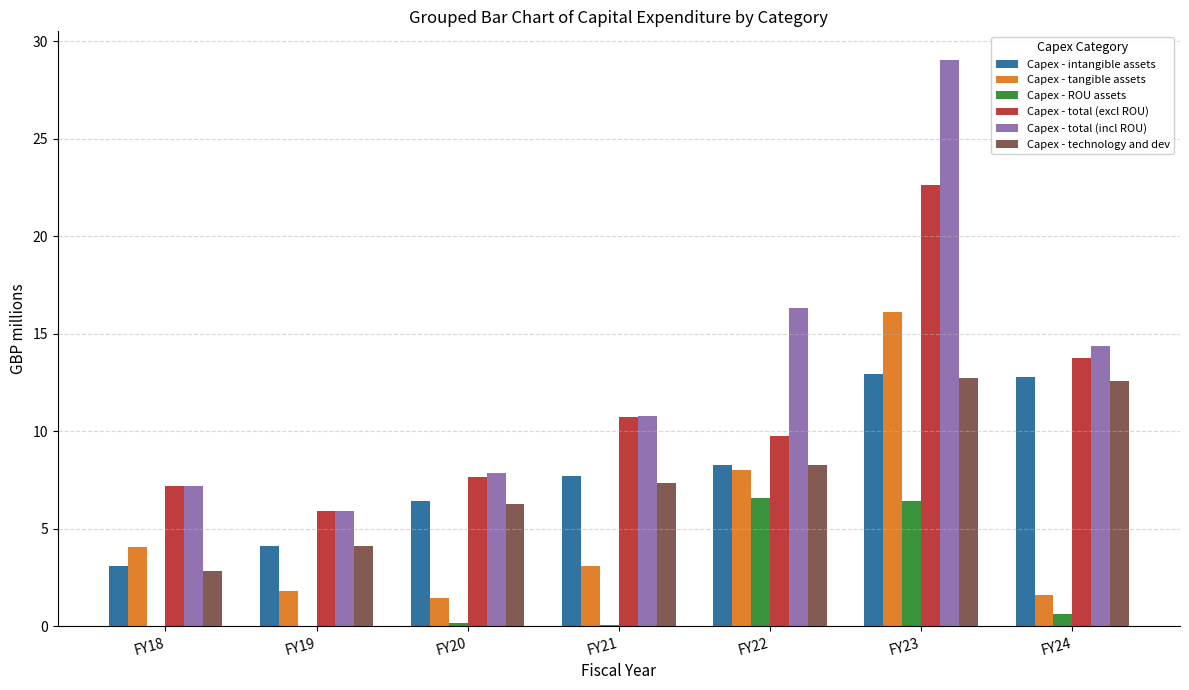

Is the value of Capex - ROU assets at FY23 greater than the value of Capex - total (incl ROU) at FY19?

Yes